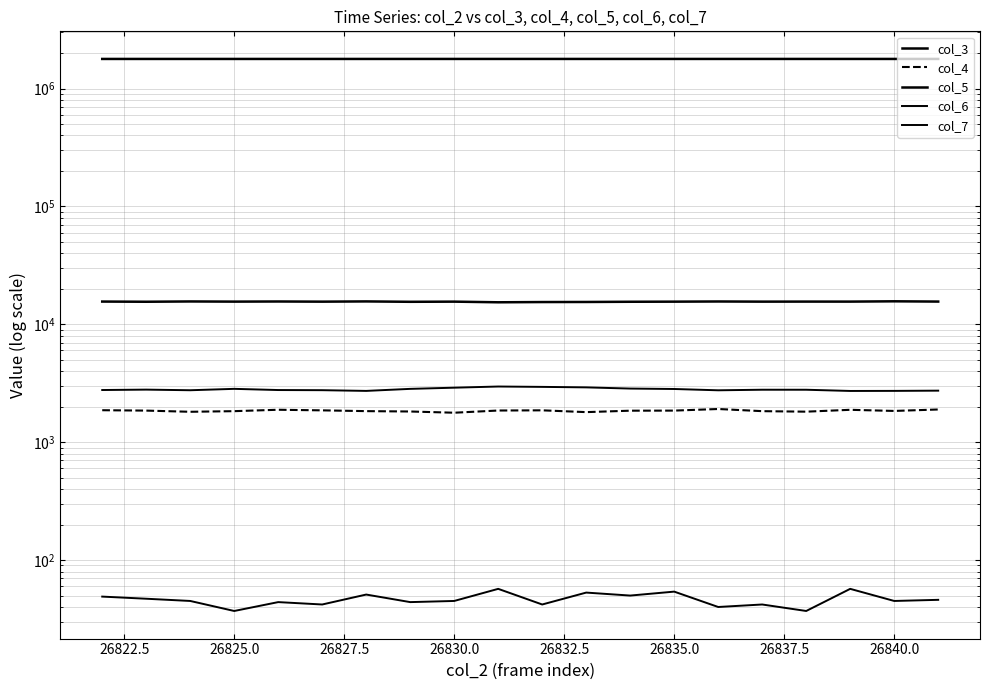

True or false: col_4 and col_3 cross at least once.

False